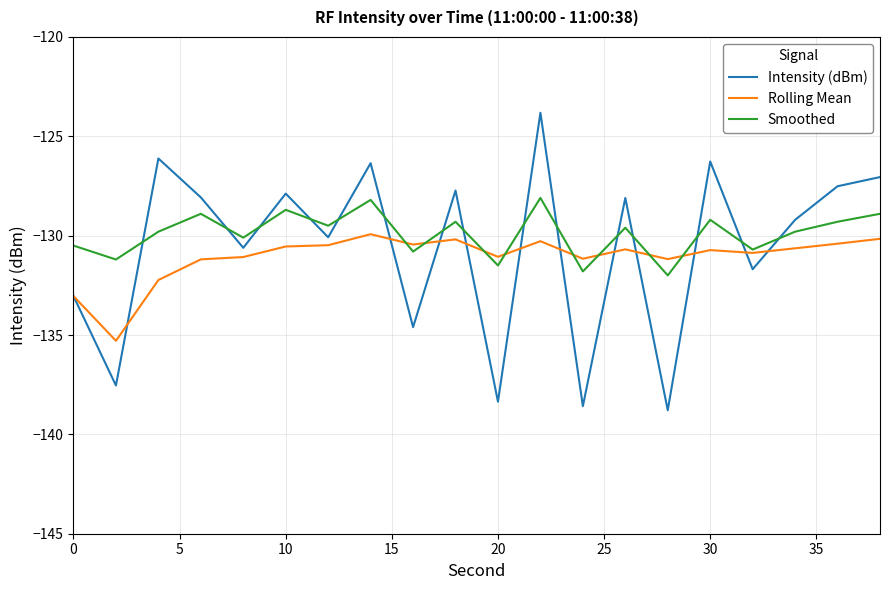

What are all the series names shown in the legend?

Intensity (dBm), Rolling Mean, Smoothed